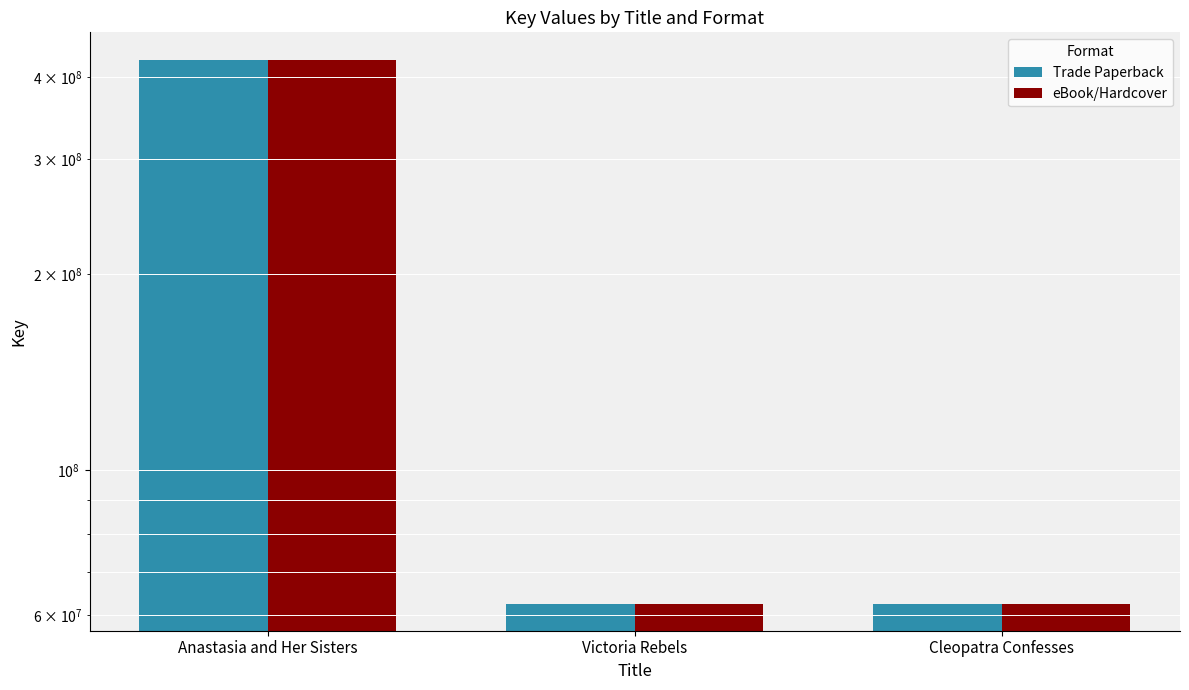

True or false: eBook/Hardcover has a value of 425616383 at Anastasia and Her Sisters.

True